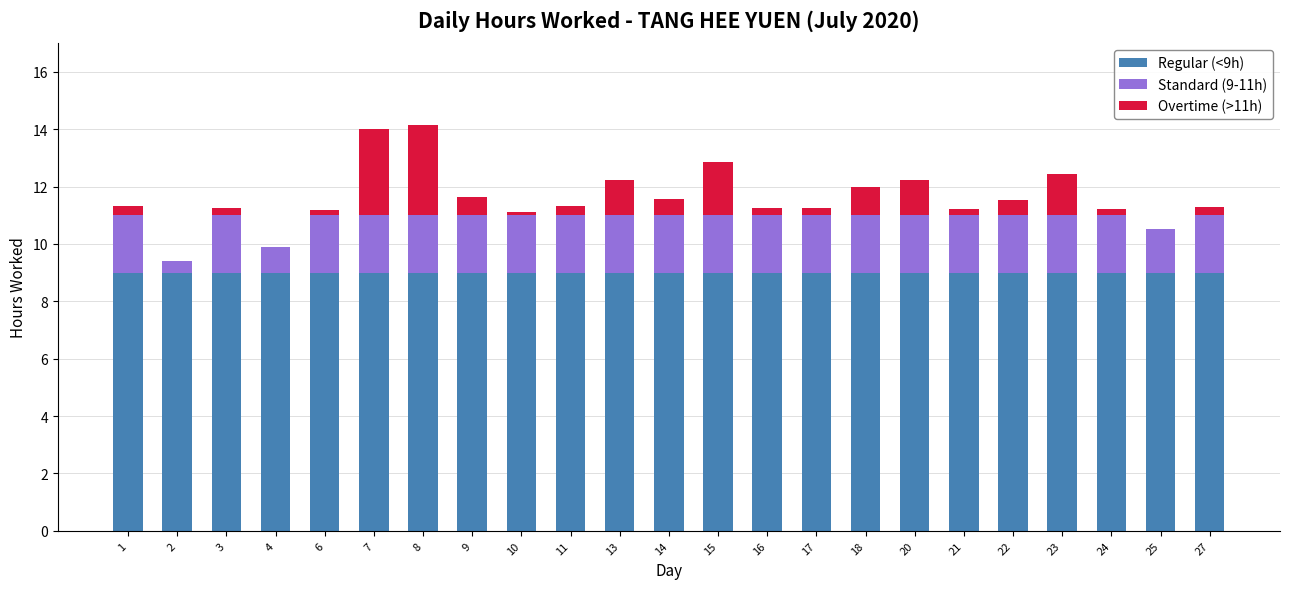

Are the bars horizontal?

No